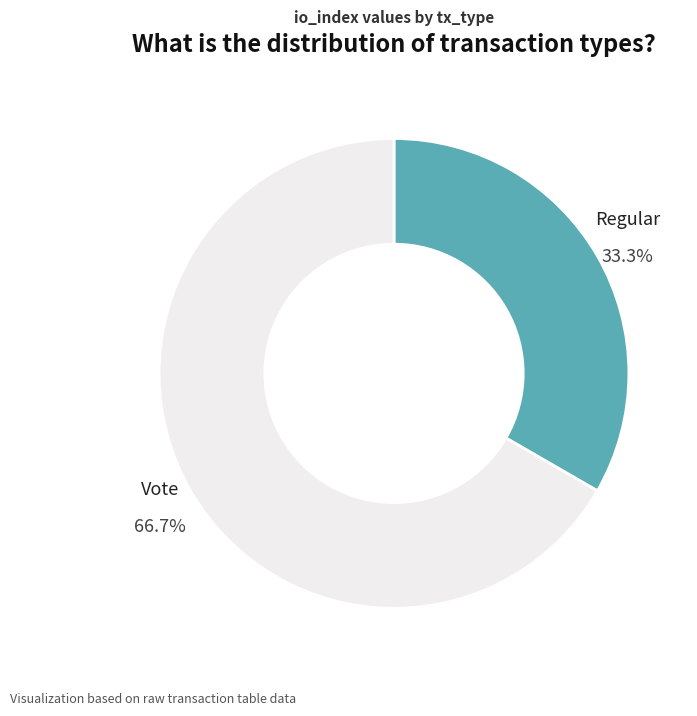

How many slices are in this pie chart?

2